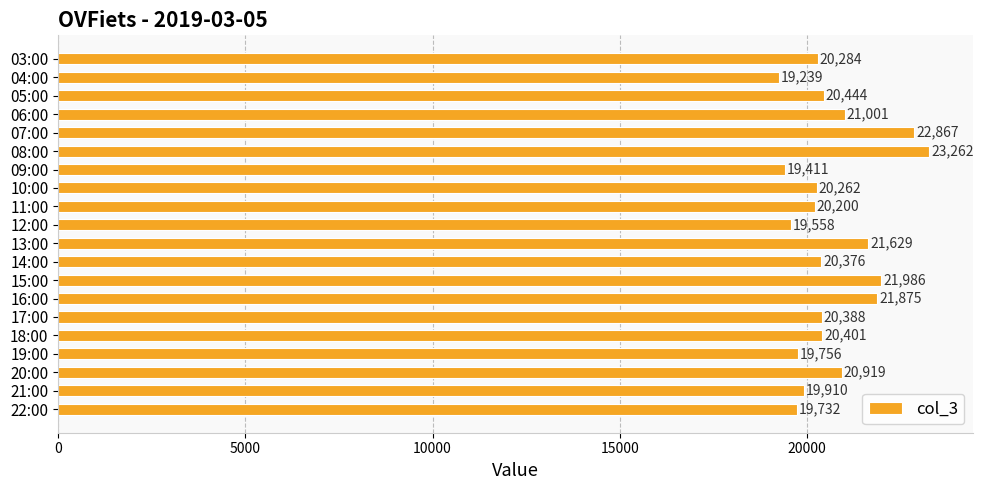

Reading bottom to top, extract all data points from this chart.

22:00=19732	21:00=19910	20:00=20919	19:00=19756	18:00=20401	17:00=20388	16:00=21875	15:00=21986	14:00=20376	13:00=21629	12:00=19558	11:00=20200	10:00=20262	09:00=19411	08:00=23262	07:00=22867	06:00=21001	05:00=20444	04:00=19239	03:00=20284